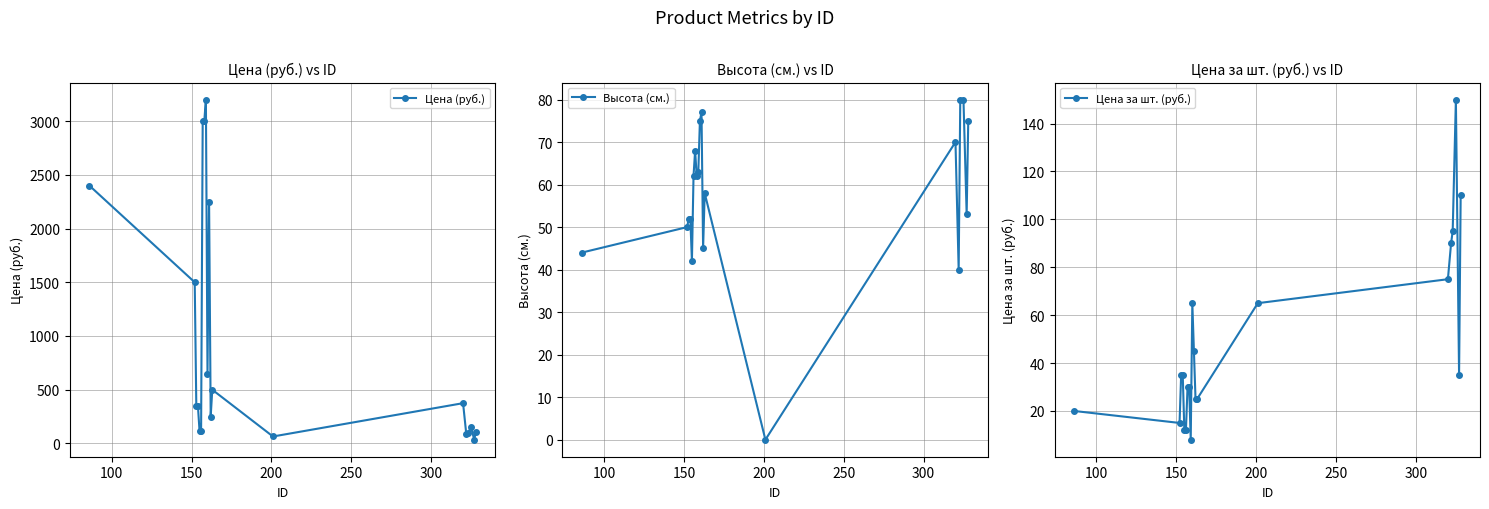

Which series has the widest spread of values?

Цена (руб.)